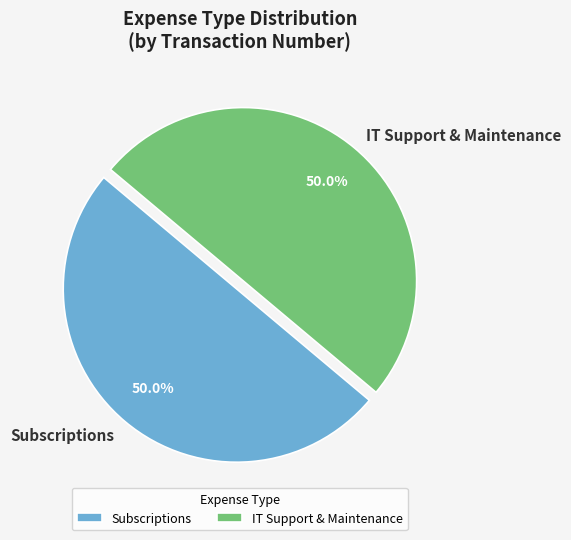

Is the sum of Subscriptions and IT Support & Maintenance greater than half?

Yes